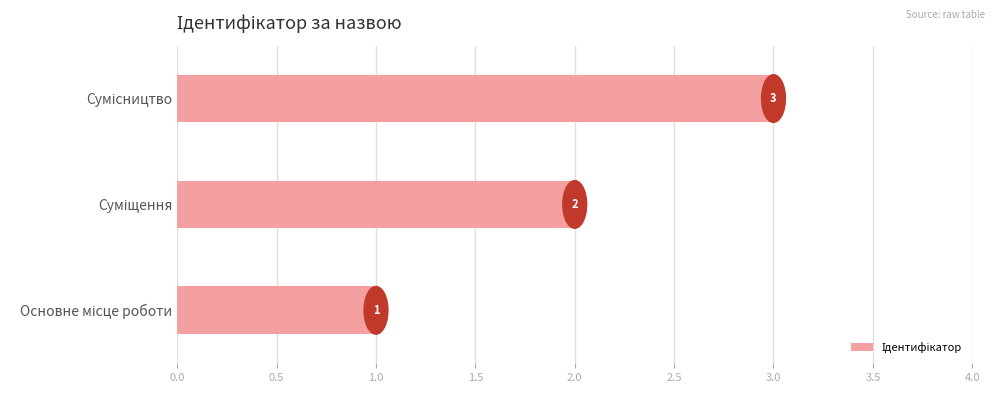

What is the smallest value displayed?

1